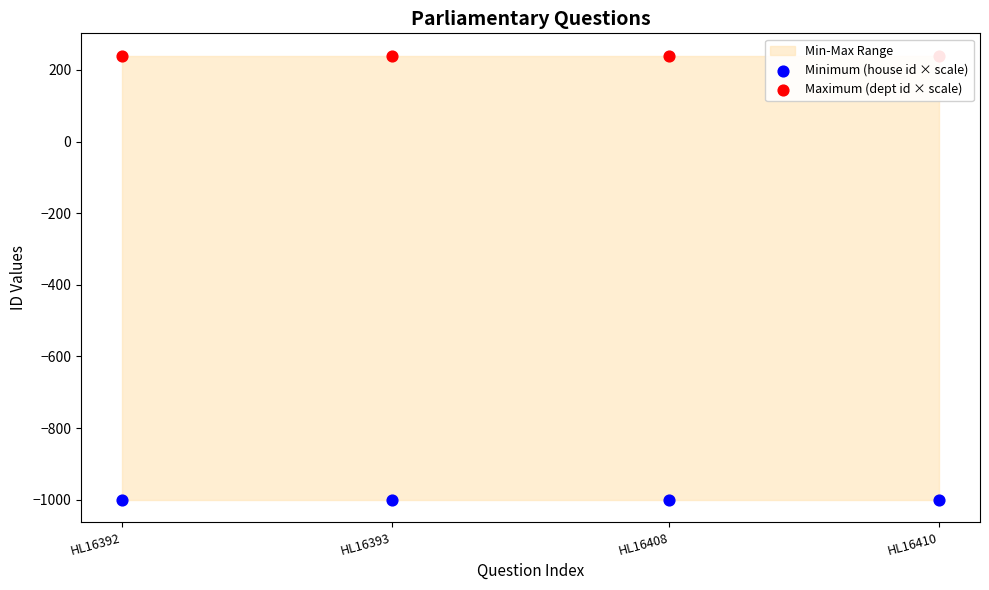

Which series has the widest spread of Y values?

Minimum (house id × scale)